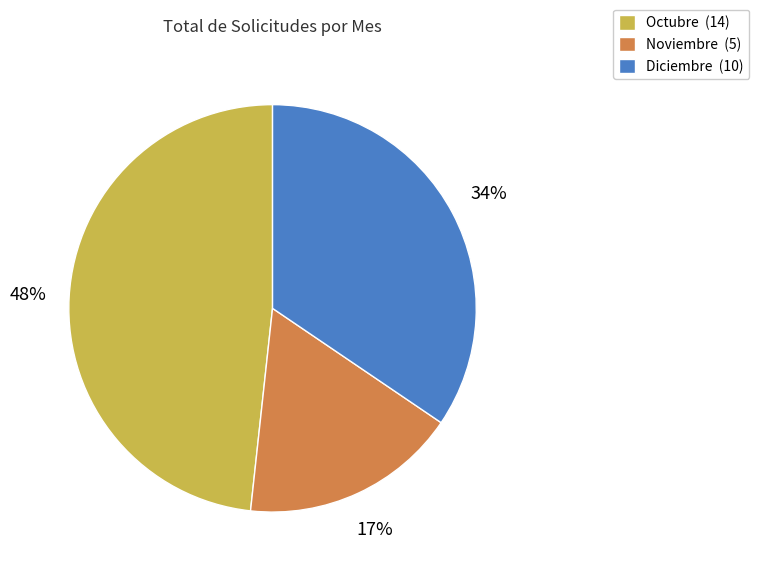

How many segments does this pie chart have?

3